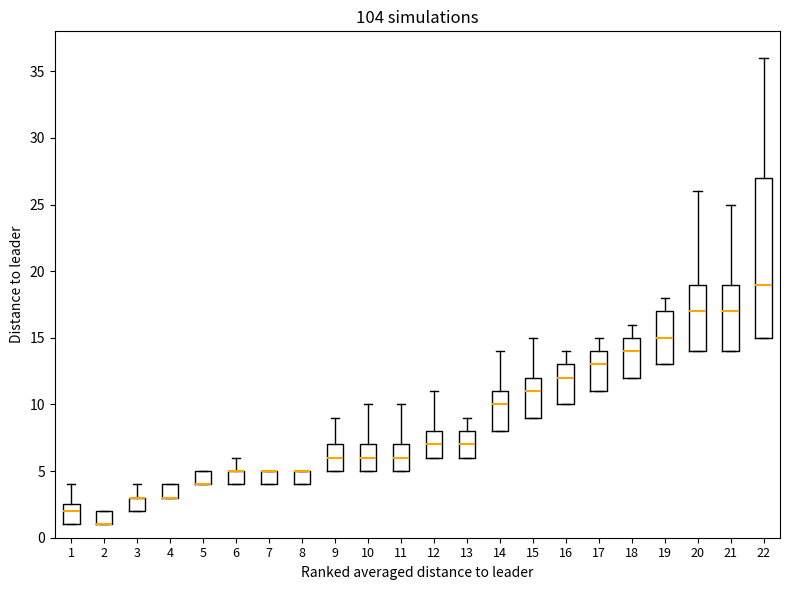

Comparing the boxes themselves (not the whiskers), which one is the tallest?

22